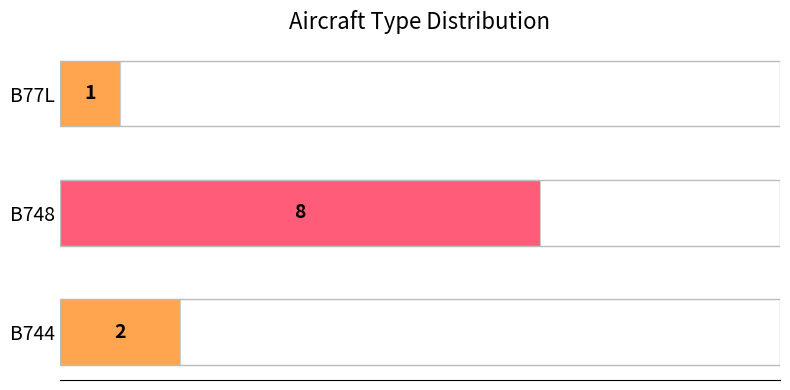

What is the sum of the values at B77L and B748?

9